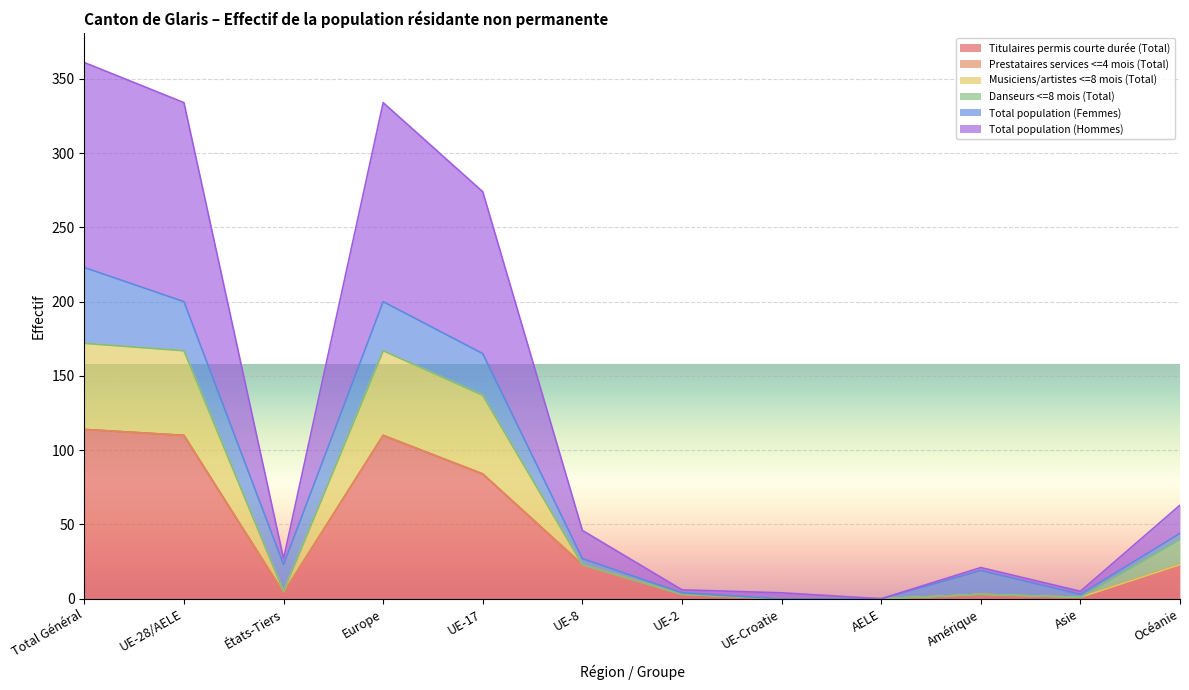

Which has a higher value, UE-28/AELE or UE-2?

UE-28/AELE